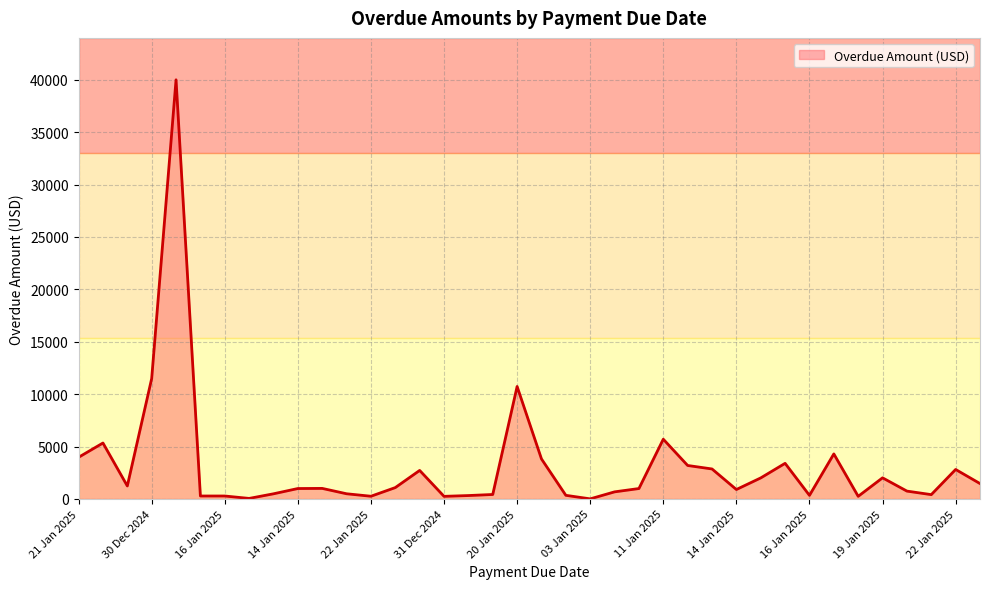

What is the maximum value shown in the chart?

39997